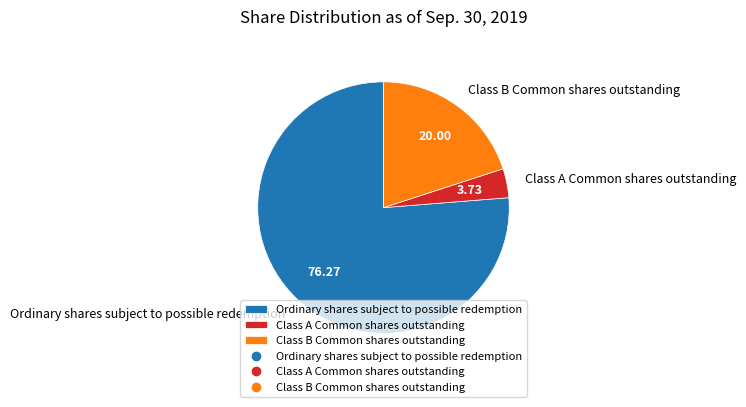

The Class B Common shares outstanding slice represents 32% of the pie. True or false?

False